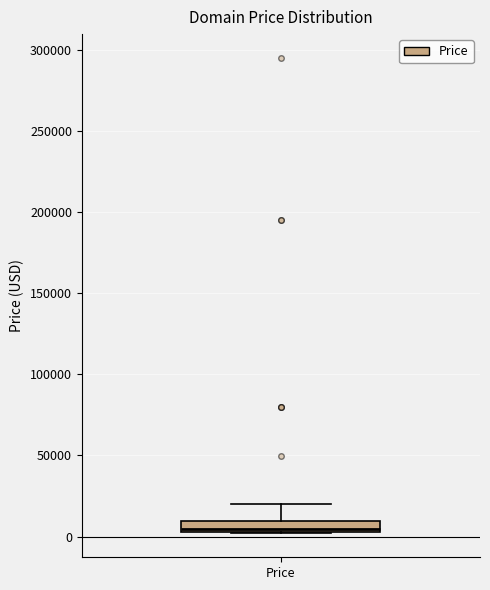

Where is the lower edge of the box for Price on the y-axis? The values are not printed on the chart, so give them approximately, as read against the axis.

5000